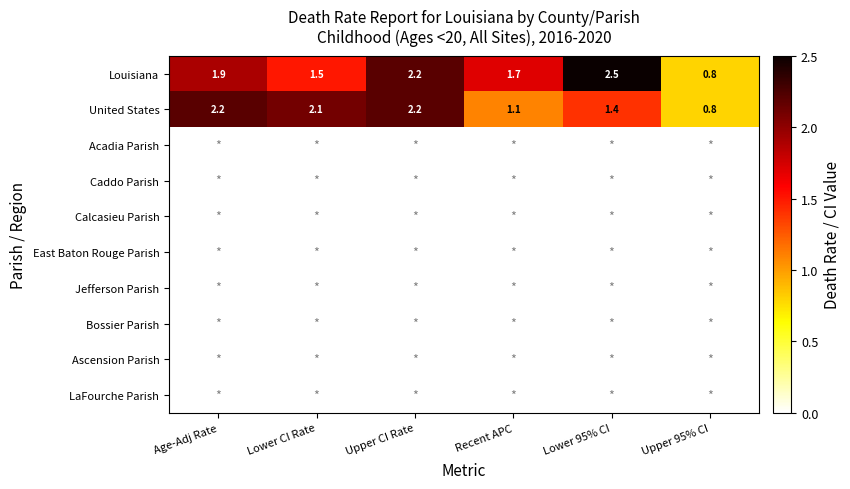

At which label does Louisiana reach its peak?

Lower 95% CI